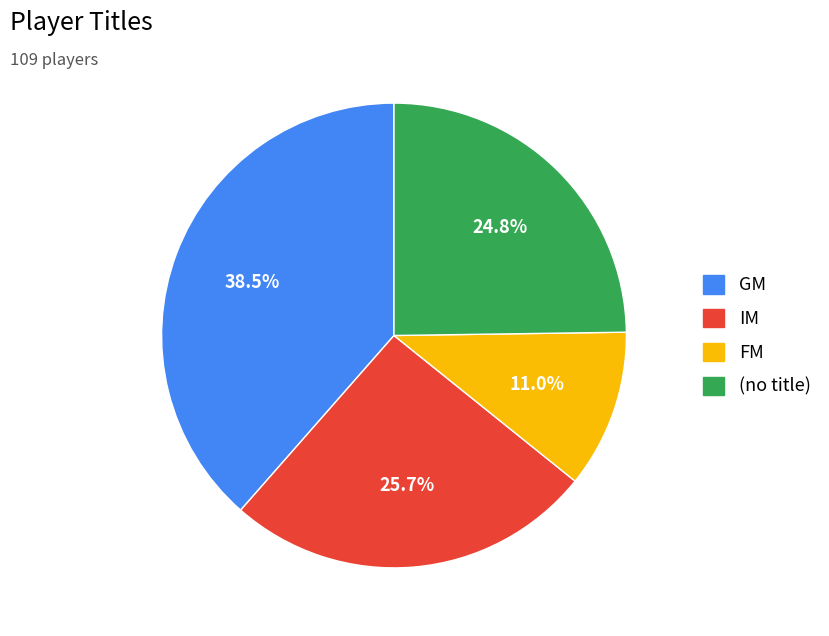

Does any single category account for the majority?

No